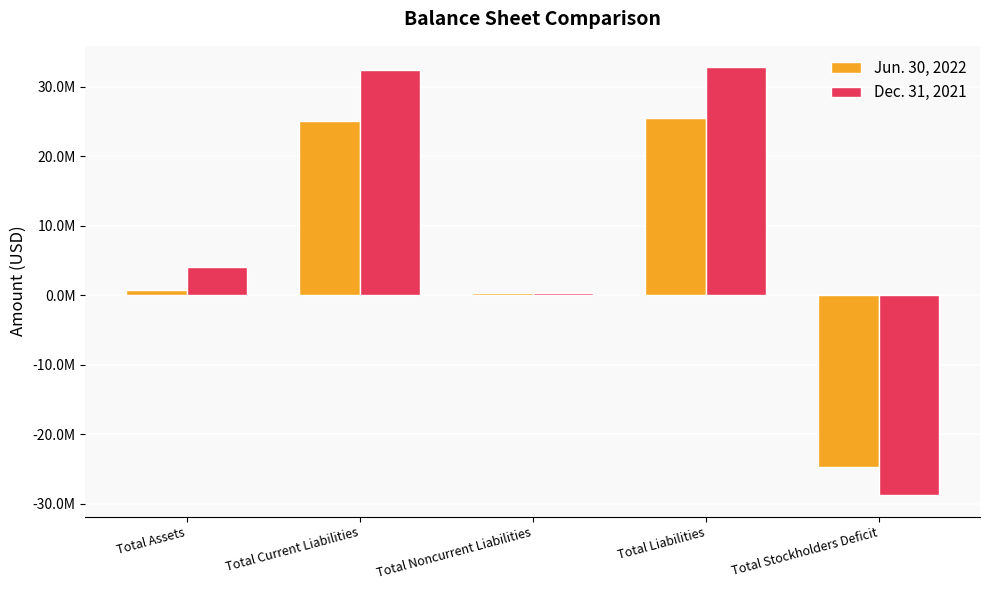

What is the sum of all Jun. 30, 2022 values?

26866476